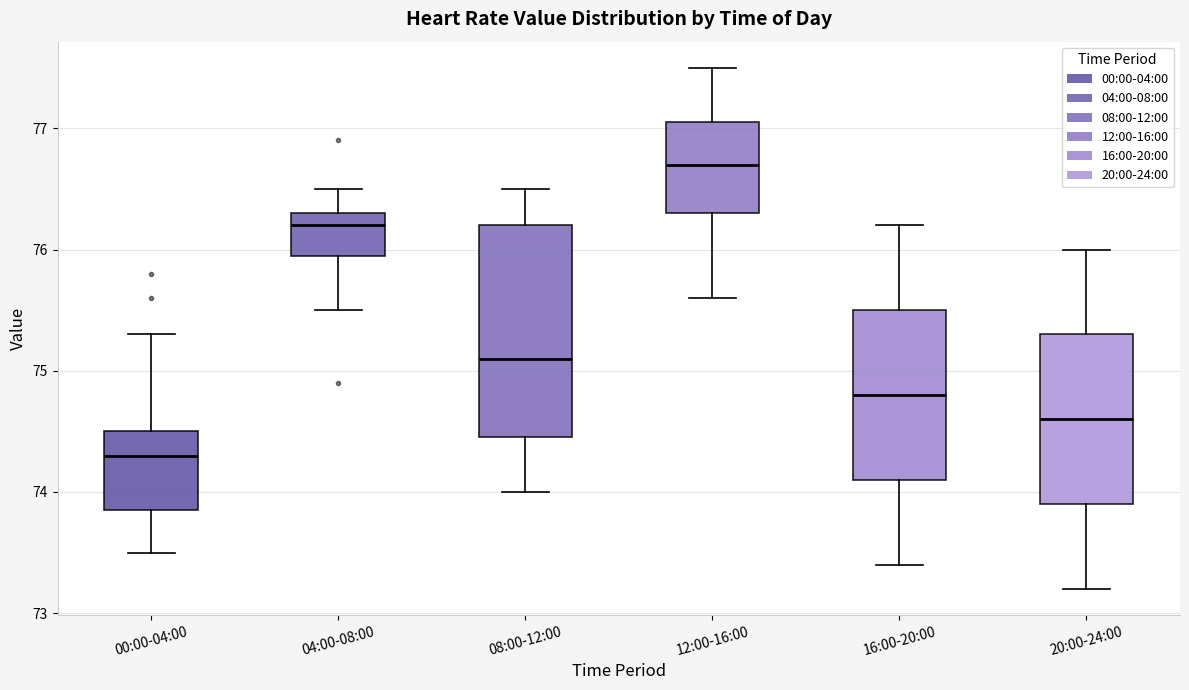

Which box is the tallest, from its lower edge to its upper edge?

08:00-12:00